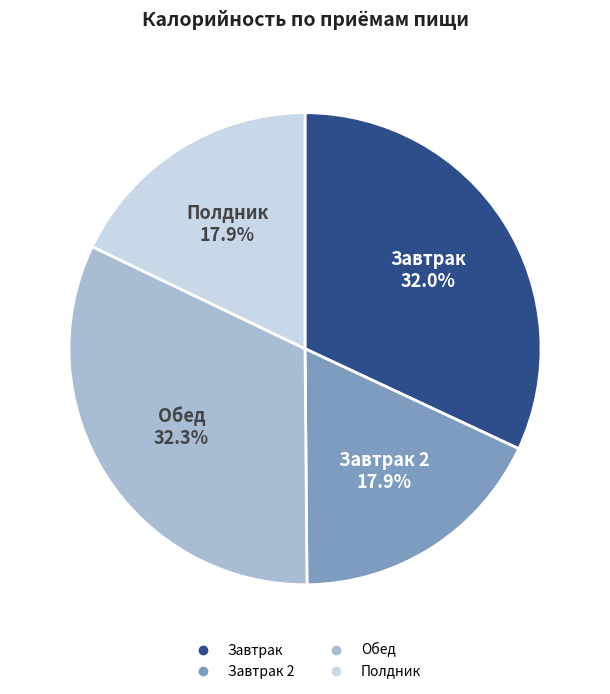

Does any single category account for the majority?

No